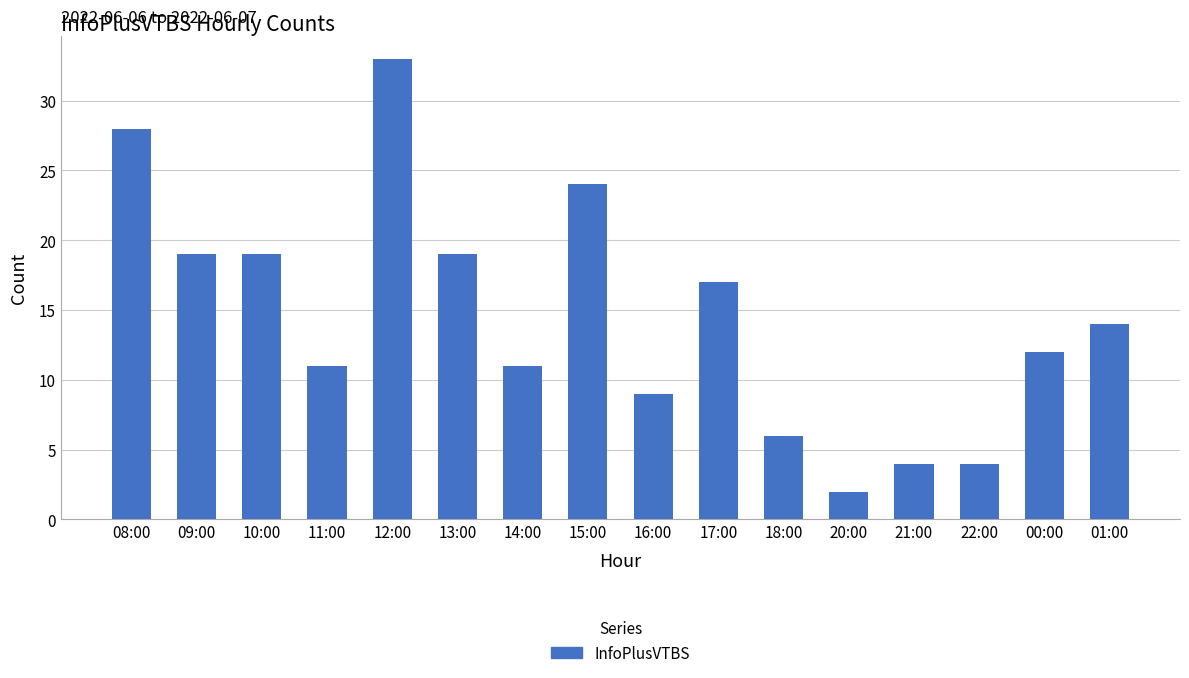

Which label corresponds to the largest value in the chart?

12:00